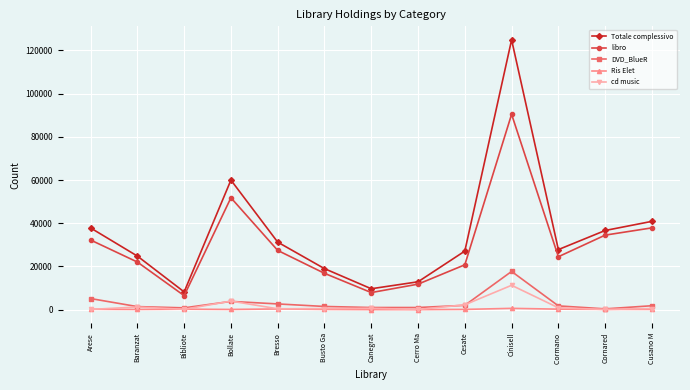

What is the value of the libro point at the 1st from the left?

32231